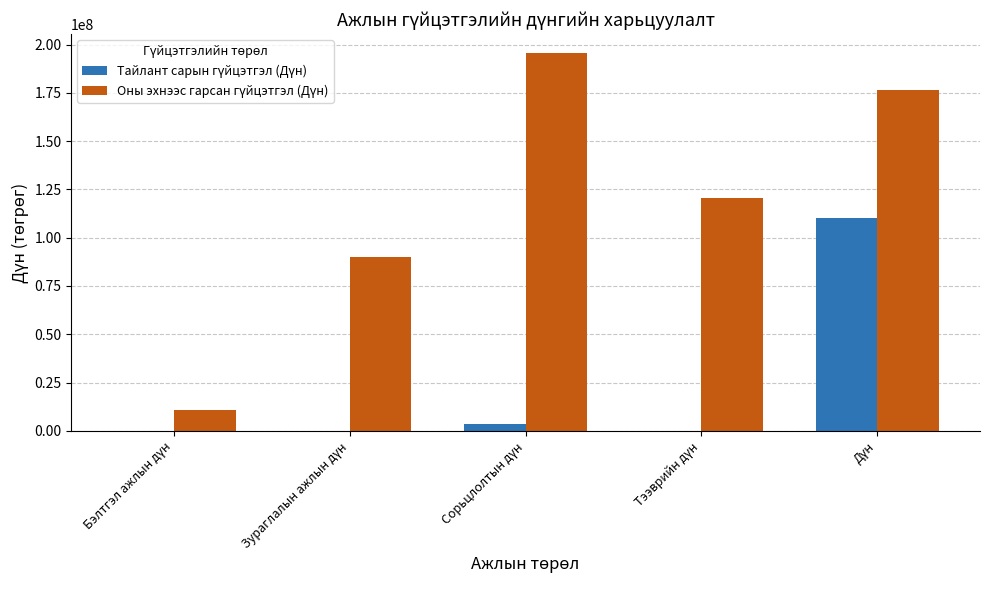

The value of Тайлант сарын гүйцэтгэл (Дүн) at Бэлтгэл ажлын дүн is 49646321. True or false?

False